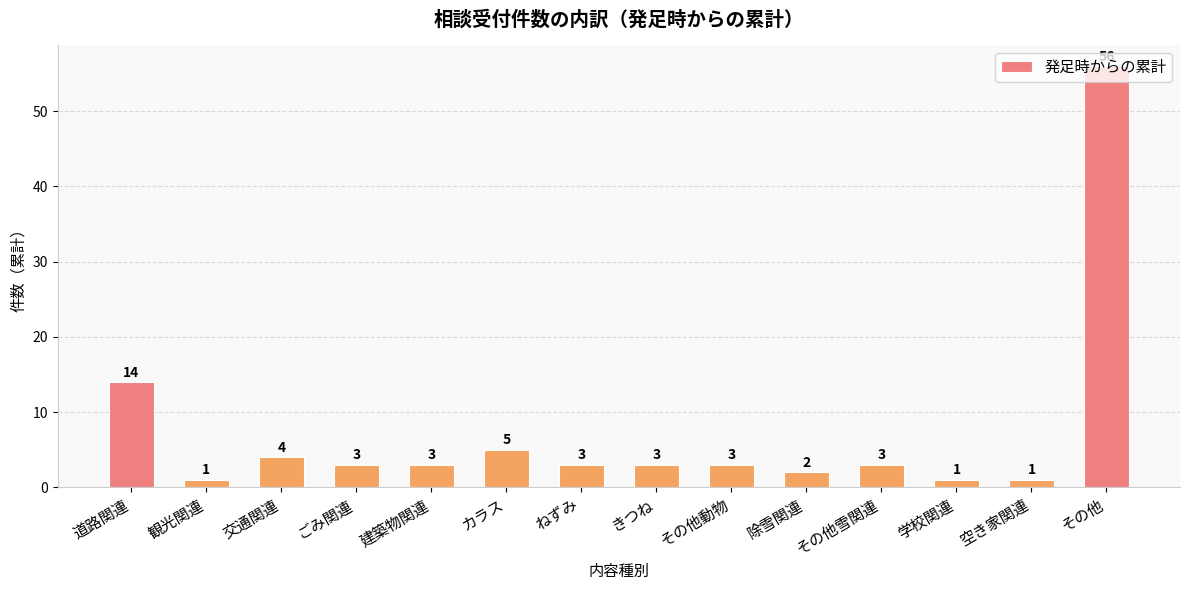

What is the sum of the values at カラス and 道路関連?

19